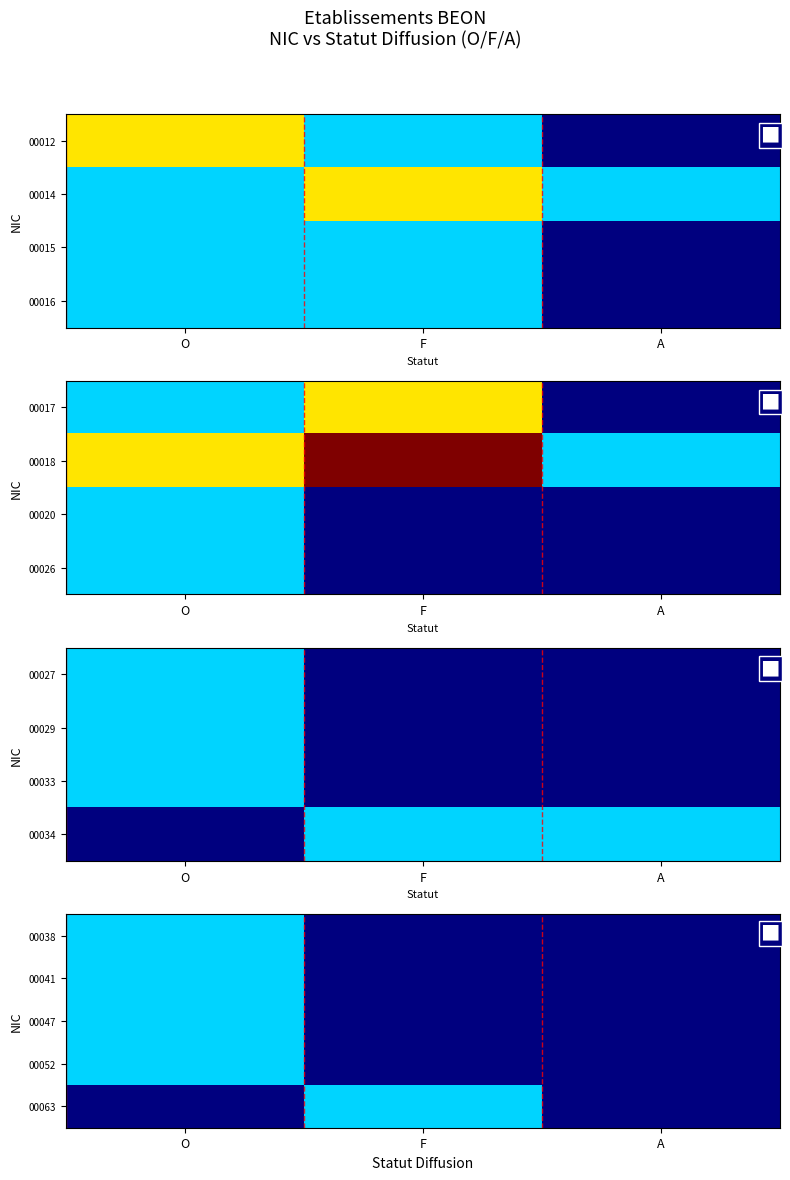

List the labels in order of 00038 value, smallest first.

F, A, O